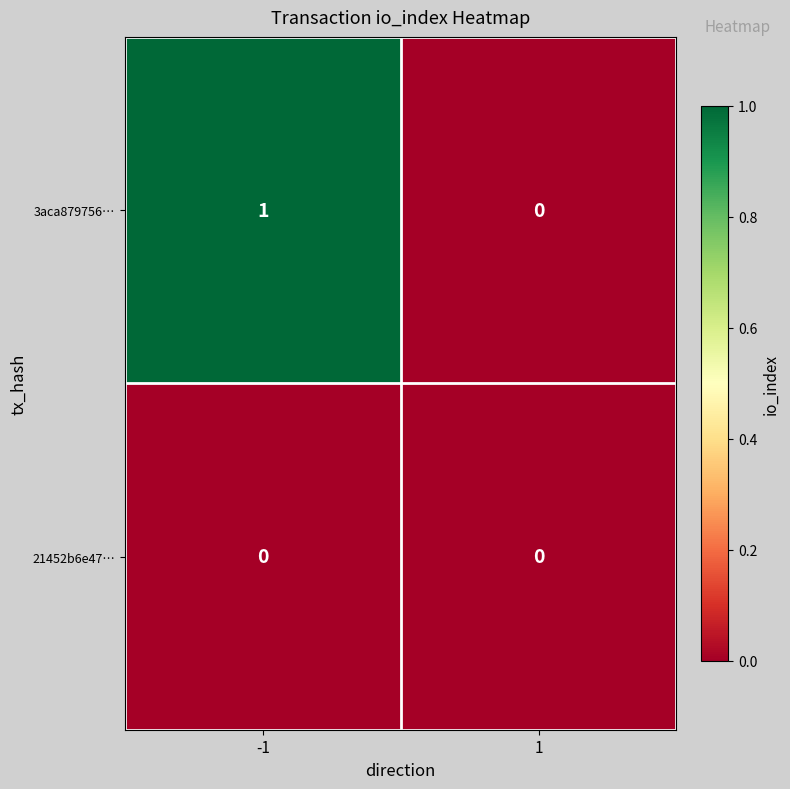

The value of 3aca879756… at -1 is 0. True or false?

False